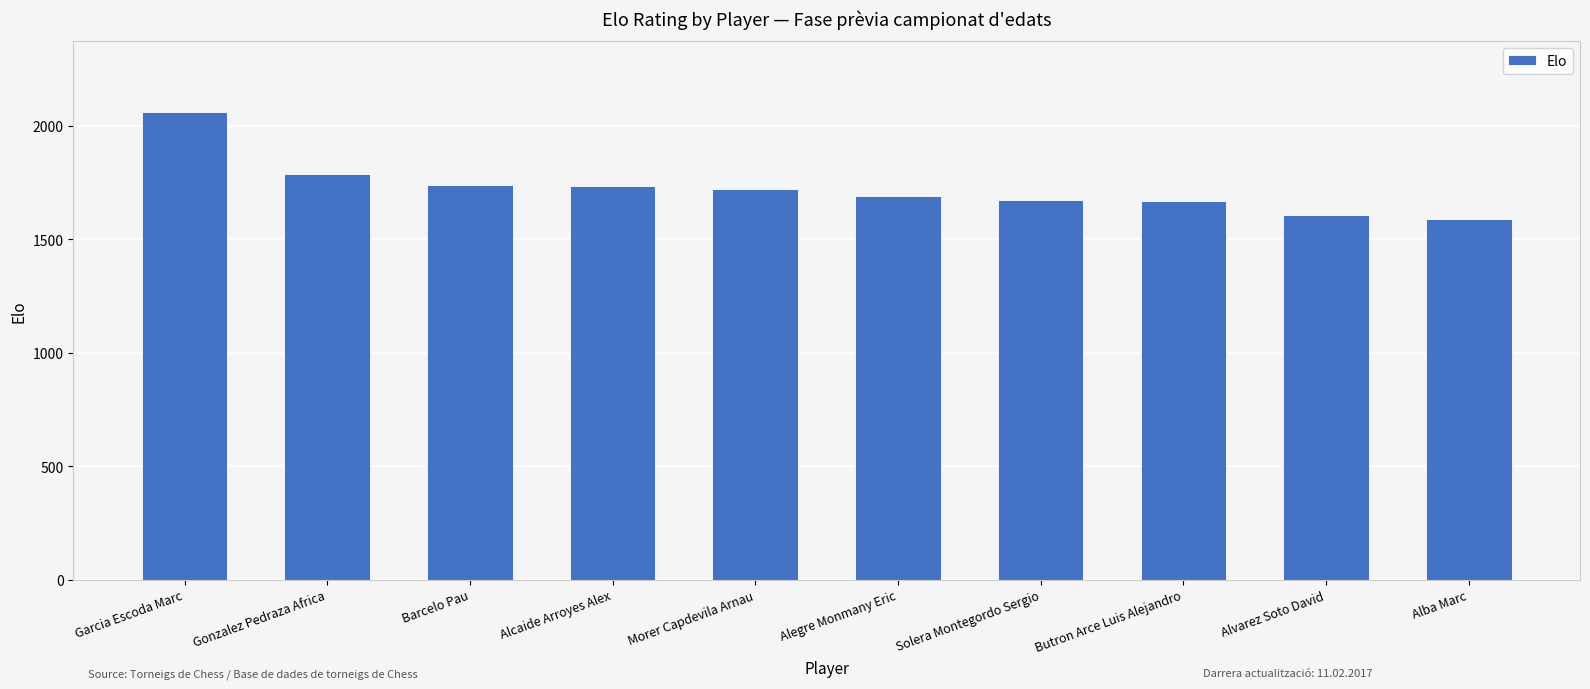

What is the value of the 4th bar from the left?

1735